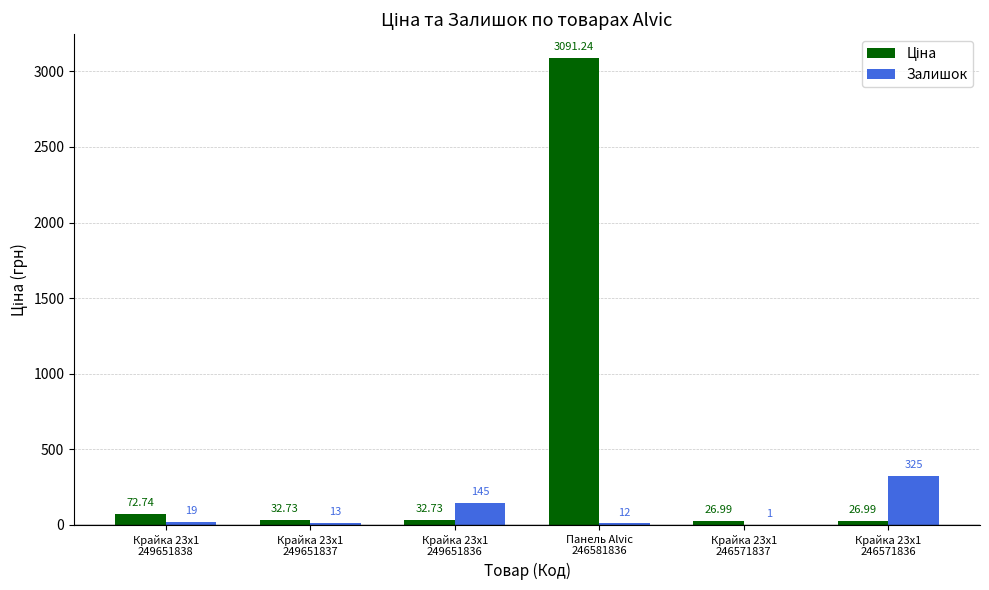

How many groups of bars are there?

6